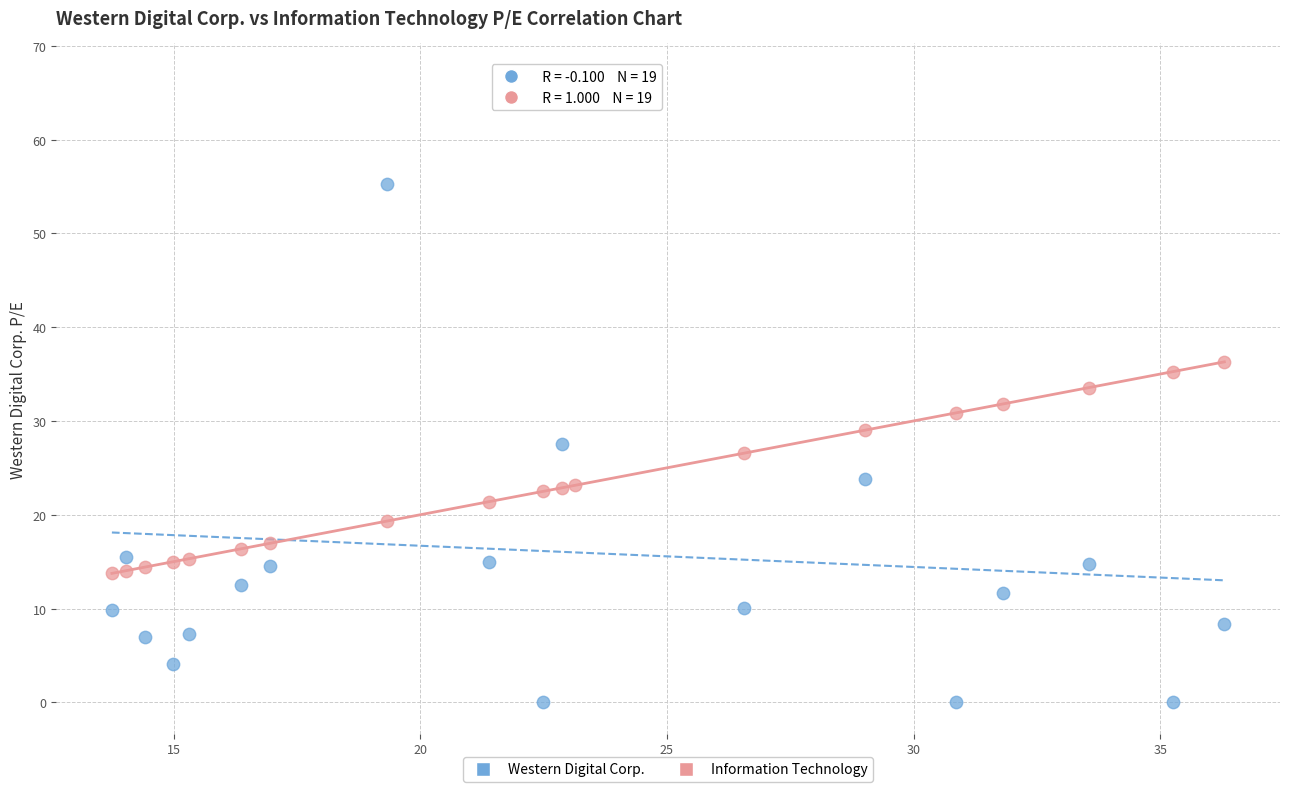

Which series has the widest spread of Y values?

Western Digital Corp.